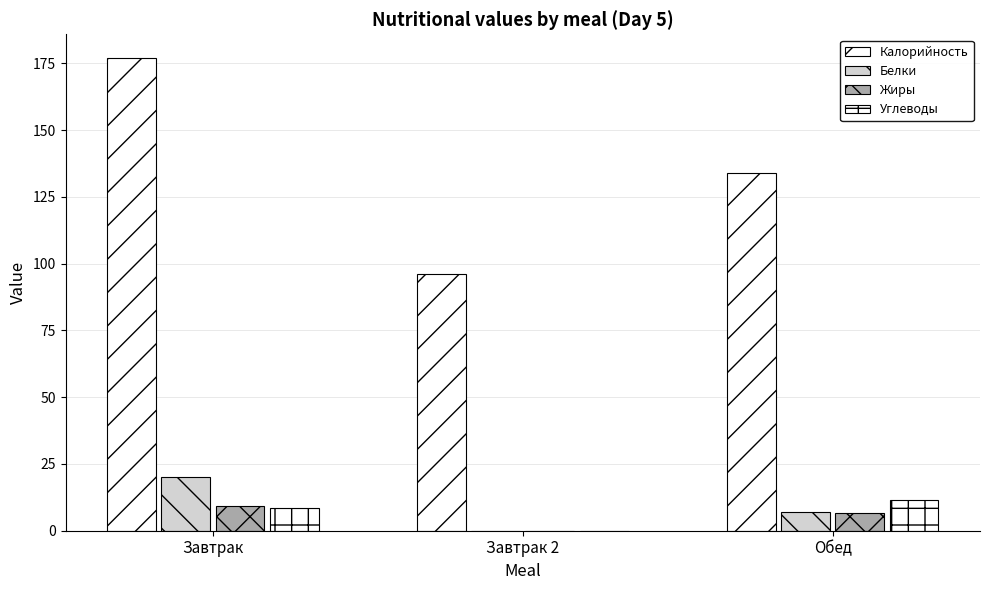

What value does the Белки series have at Обед?

6.9